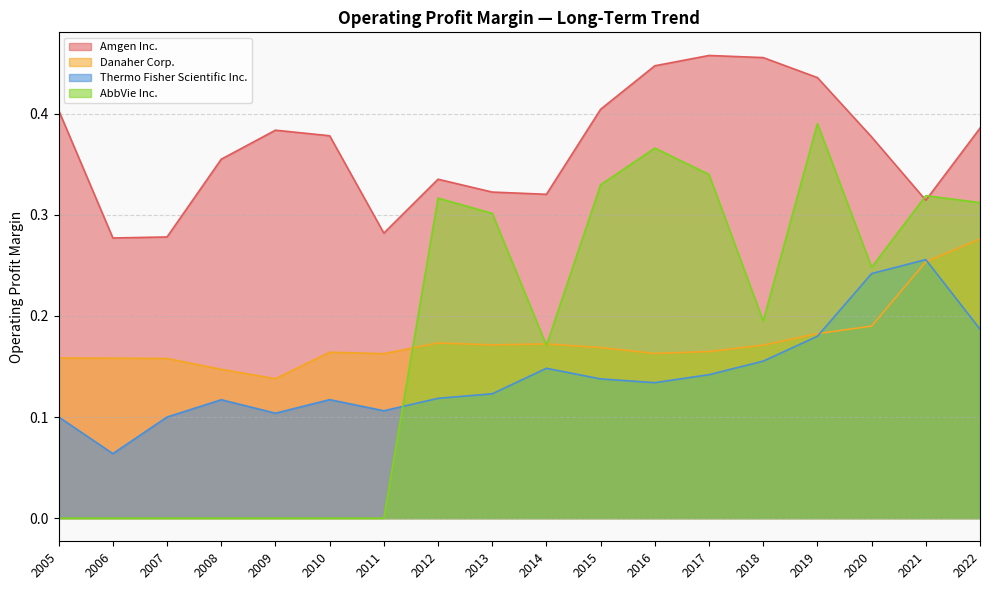

Rank the series by their maximum value, from highest to lowest.

Amgen Inc., AbbVie Inc., Danaher Corp., Thermo Fisher Scientific Inc.